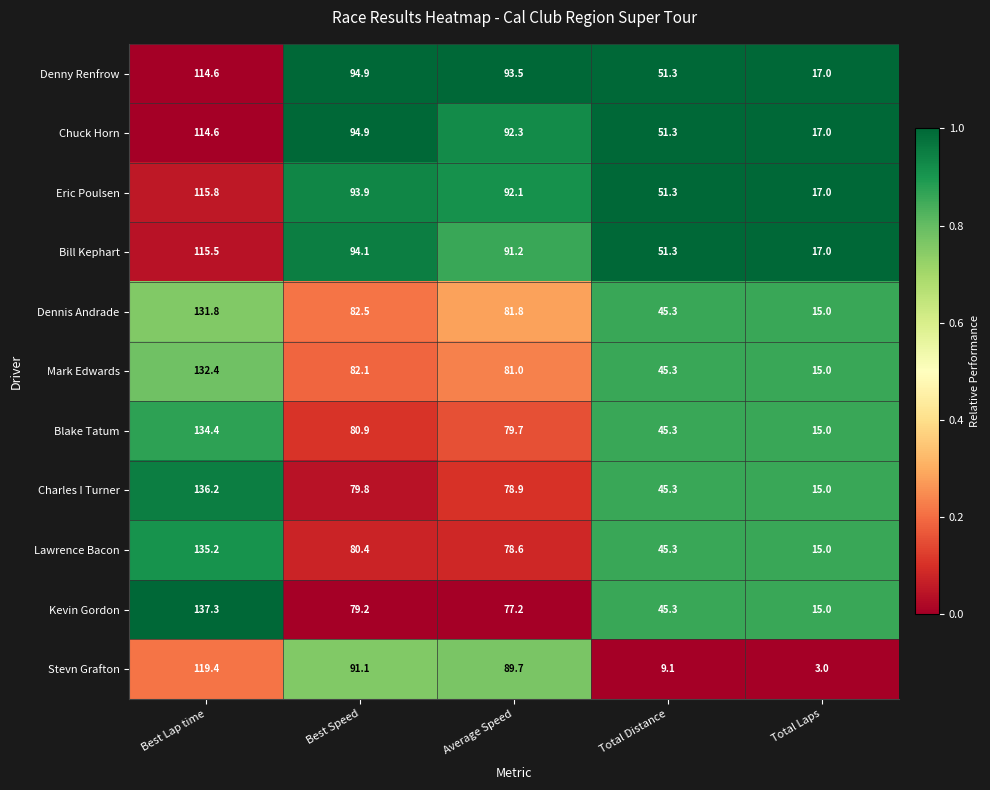

Where does the Chuck Horn series first go above 92?

Best Lap time